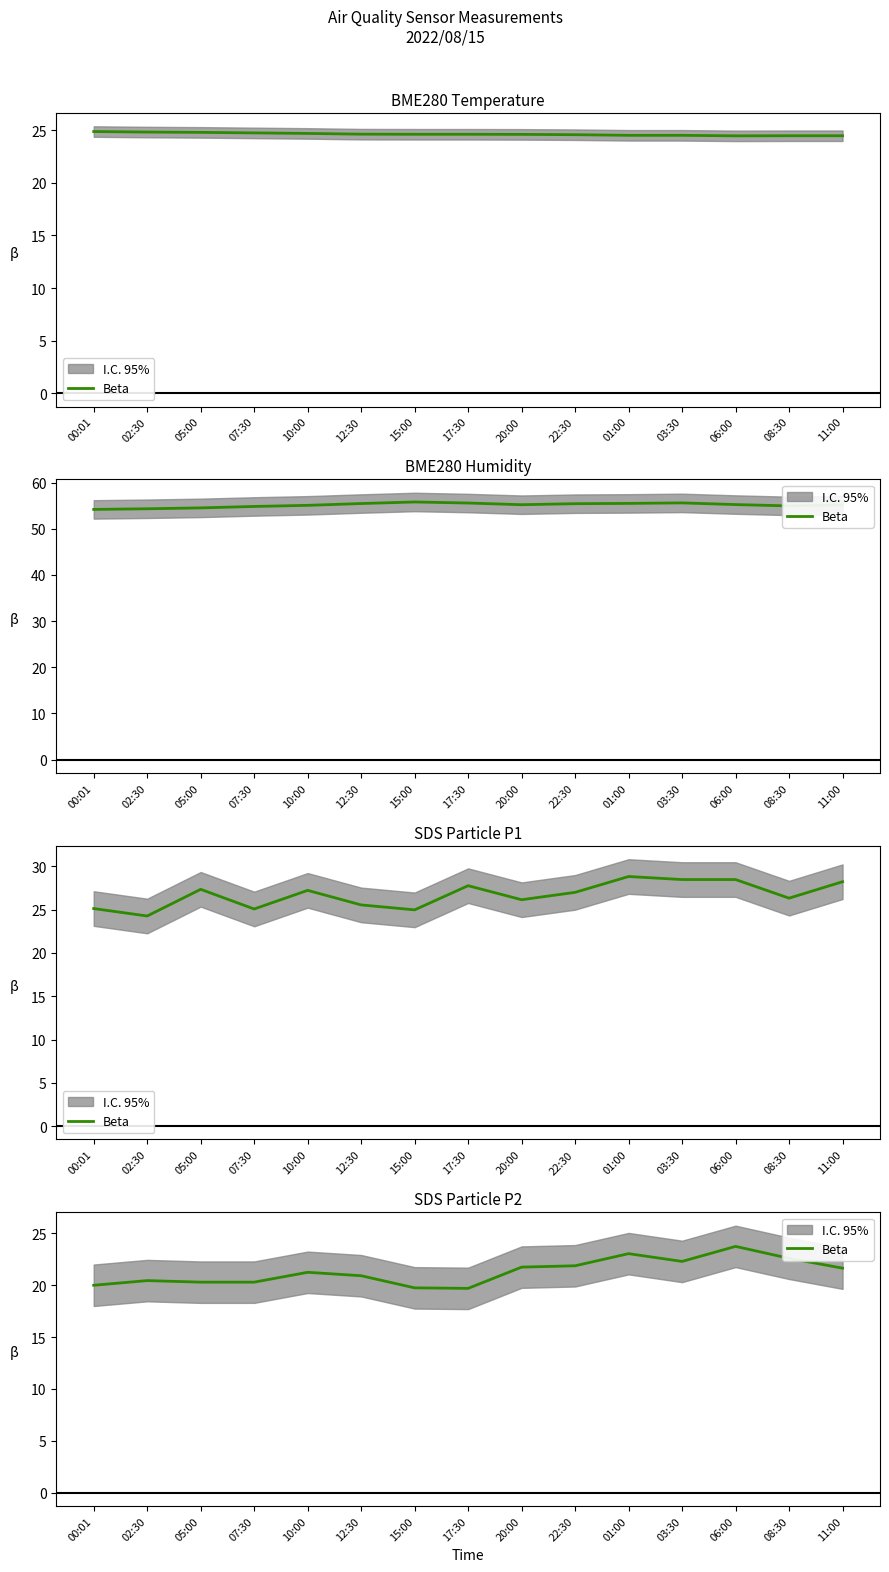

Reading left to right, transcribe all the data shown in this chart.

00:01=20.0	02:30=20.4	05:00=20.3	07:30=20.3	10:00=21.2	12:30=20.9	15:00=19.8	17:30=19.7	20:00=21.8	22:30=21.9	01:00=23.1	03:30=22.3	06:00=23.8	08:30=22.6	11:00=21.6